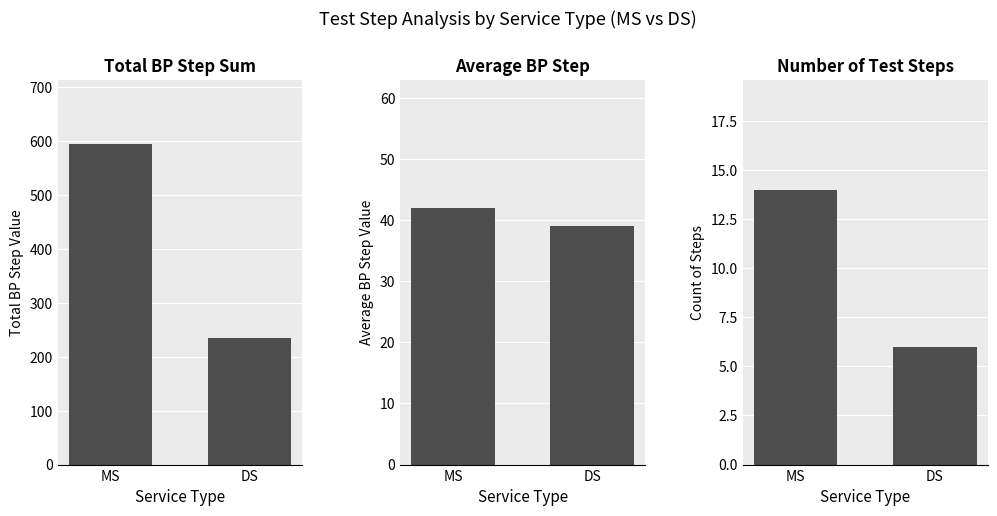

Between MS and DS, which series saw the biggest shift?

Total BP Step Sum